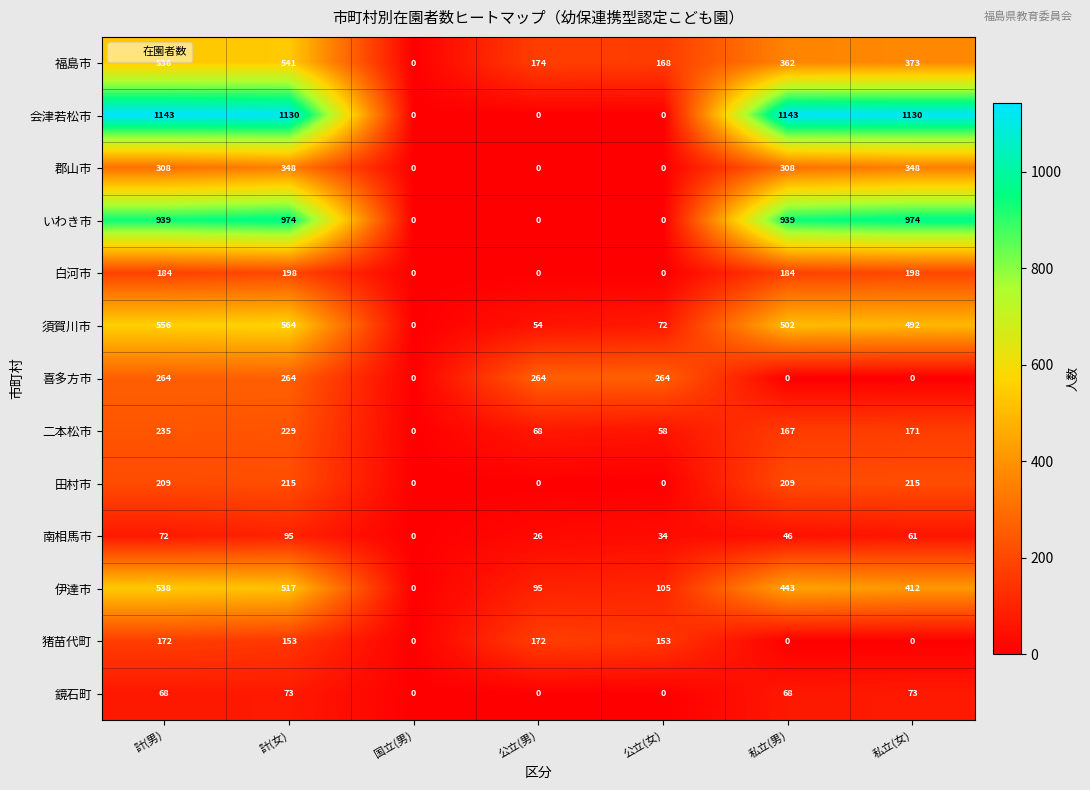

The value of 二本松市 at 国立(男) is 0. True or false?

True